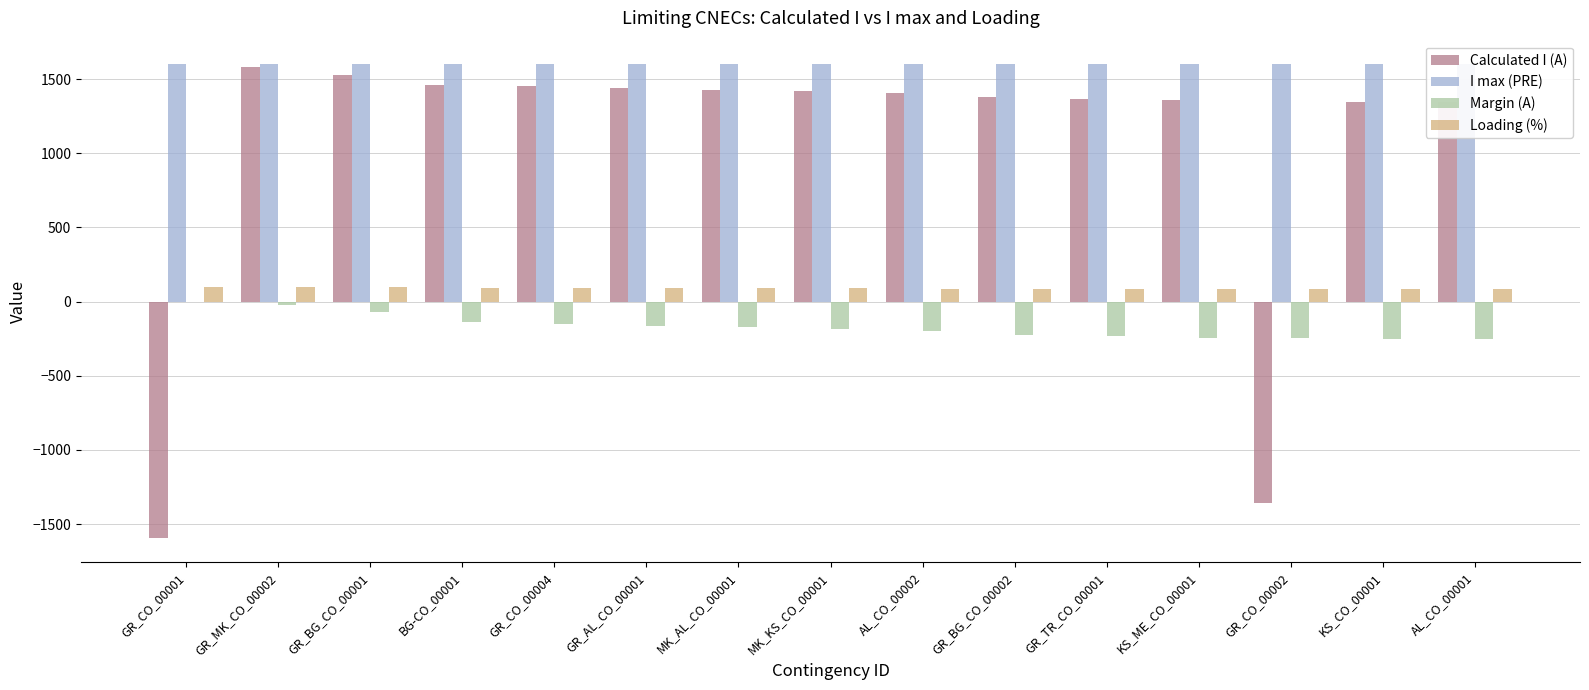

How many groups of bars are there?

15